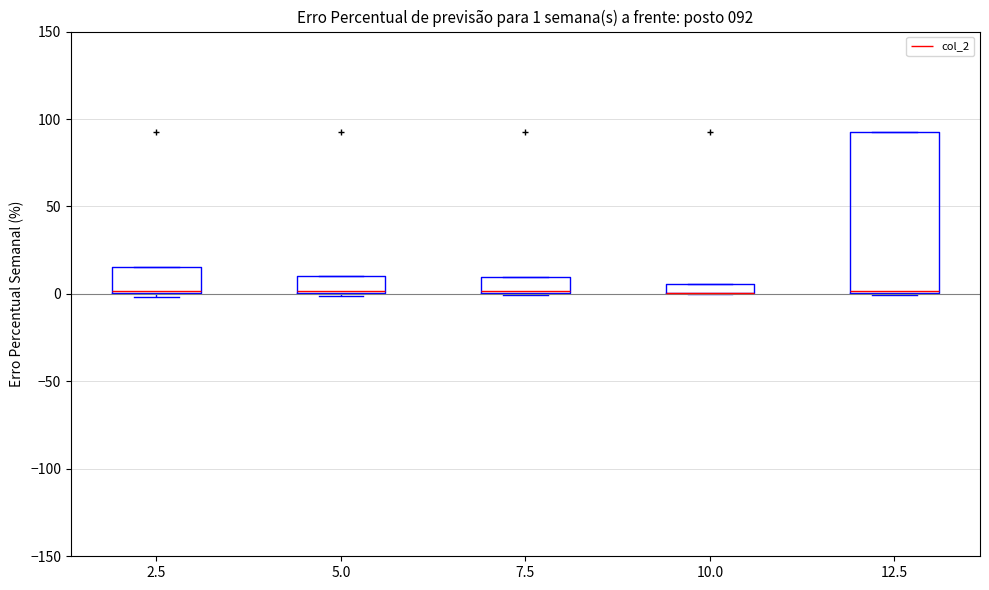

Comparing the boxes themselves (not the whiskers), which one is the tallest?

12.5